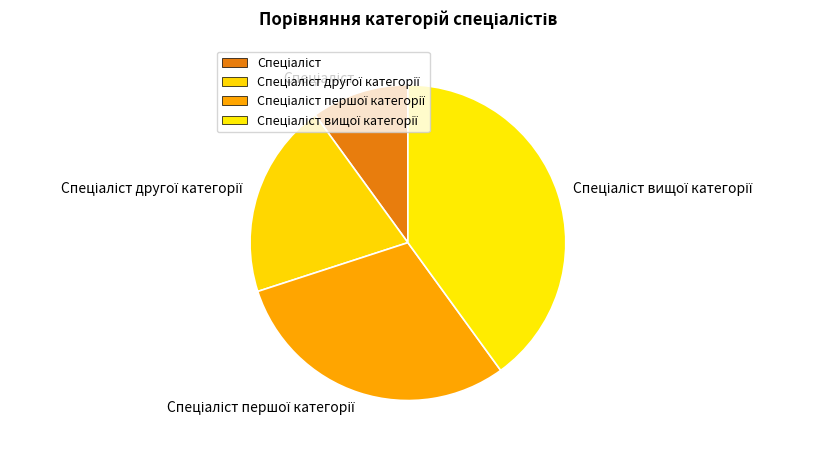

Is there a majority slice in this chart?

No